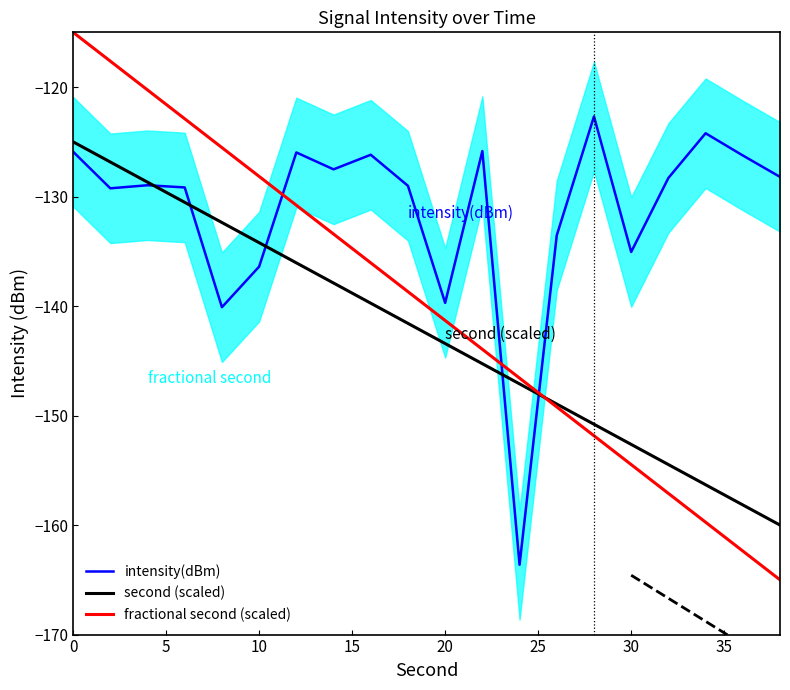

At which label does intensity(dBm) first exceed -128?

0